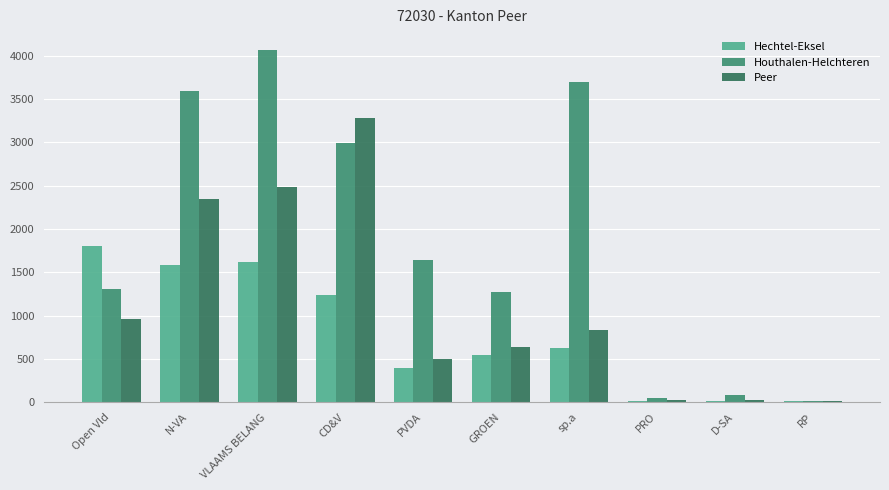

Reading left to right, extract all data points from this chart.

Hechtel-Eksel: 1798	1587	1621	1239	399	542	620	16	17	10
Houthalen-Helchteren: 1312	3596	4068	2988	1640	1267	3695	46	82	15
Peer: 963	2342	2487	3280	502	641	832	28	20	9